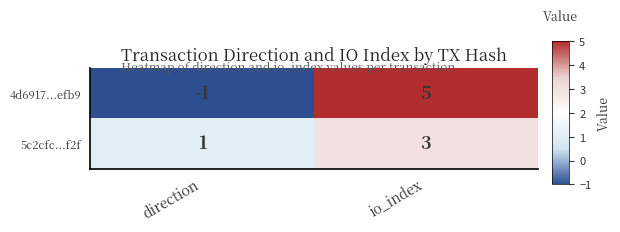

Where is 4d6917...efb9 nearest to the value 2?

direction